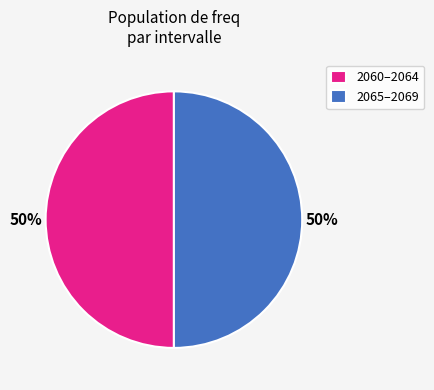

Approximately how many times larger is the value at 2065–2069 compared to 2060–2064?

1.0